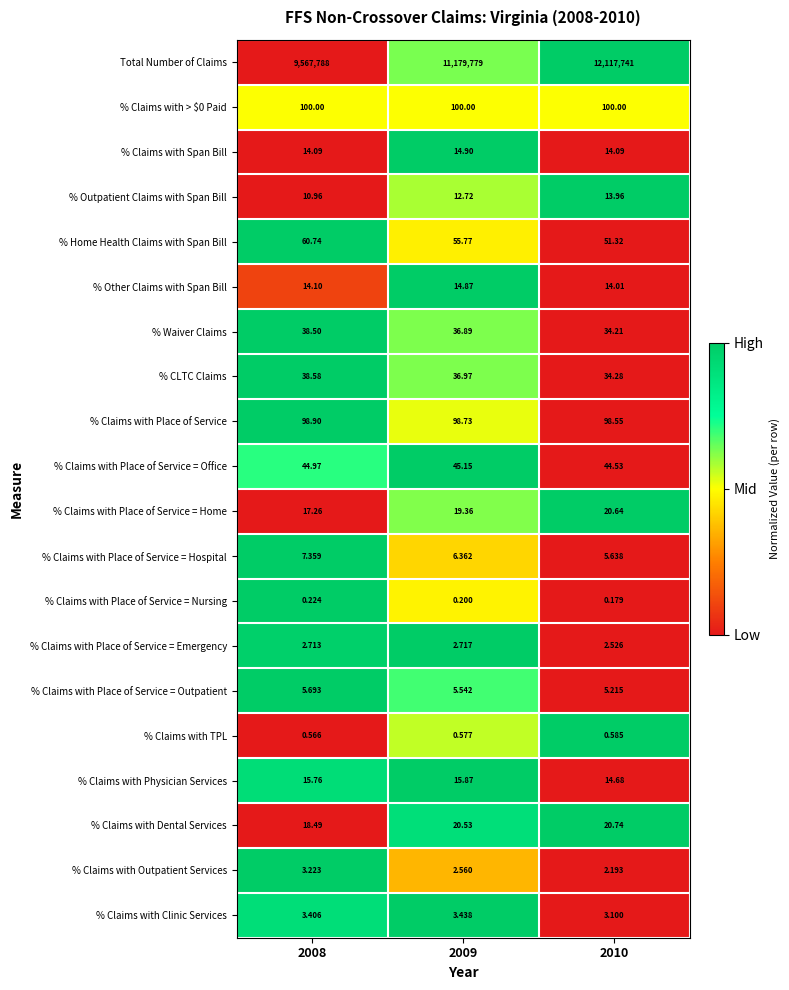

Is the value of % Claims with Place of Service = Emergency at 2009 greater than the value of % Outpatient Claims with Span Bill at 2008?

No